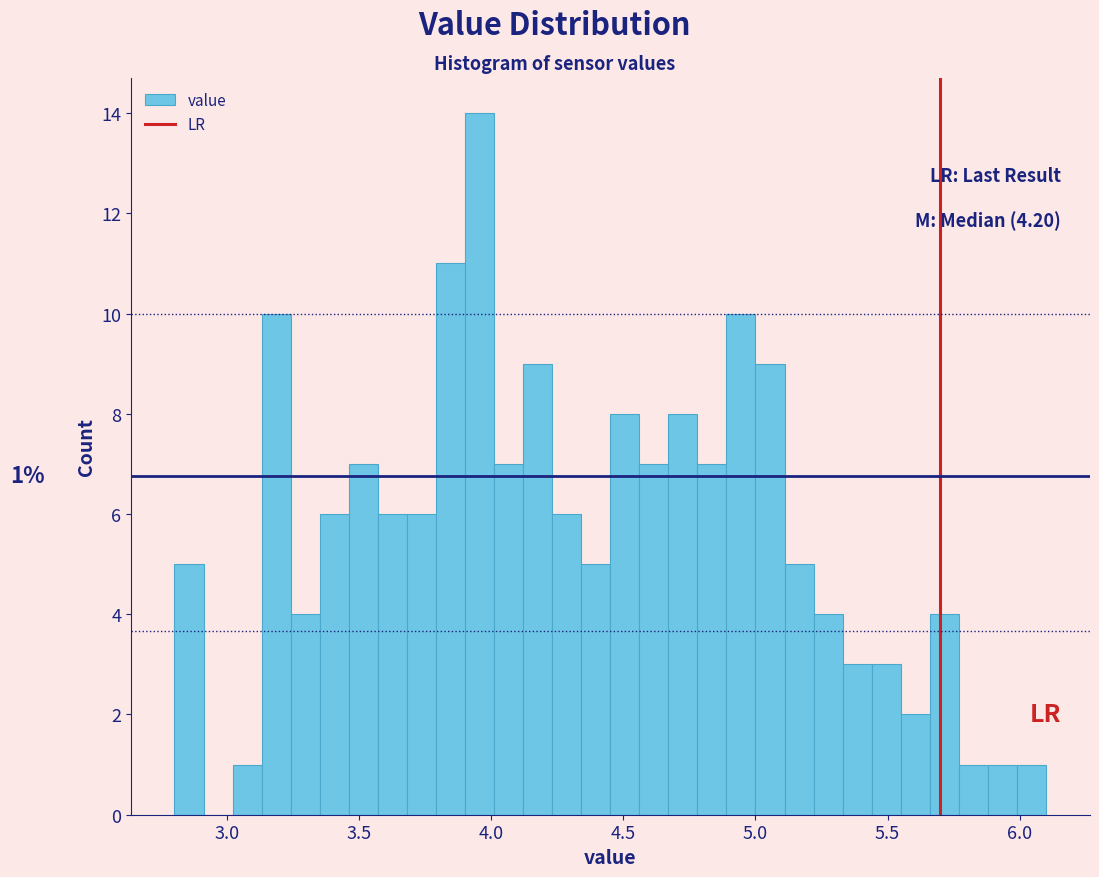

Read against the x-axis, roughly where is the centre of the tallest bar?

3.95